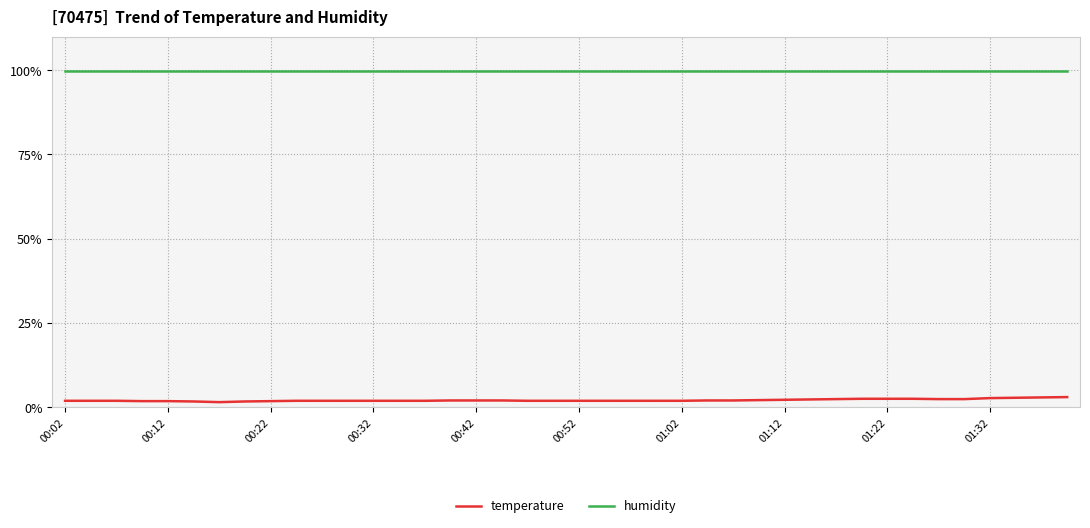

Which series has the largest total across all categories?

humidity